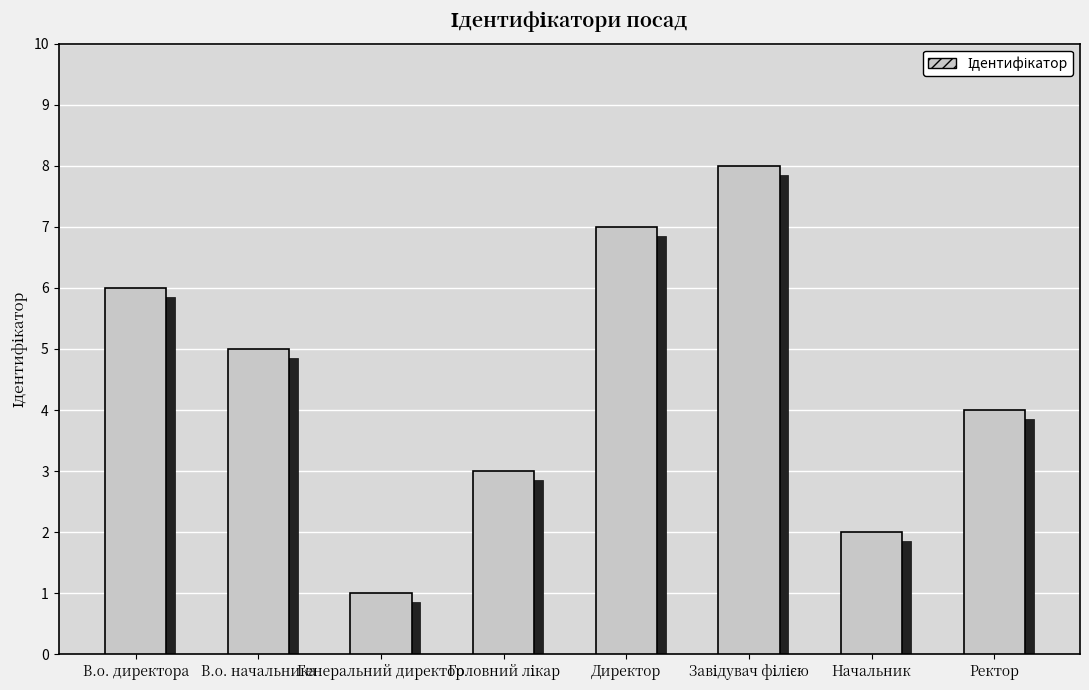

What is the difference between the values at Головний лікар and Завідувач філією?

5